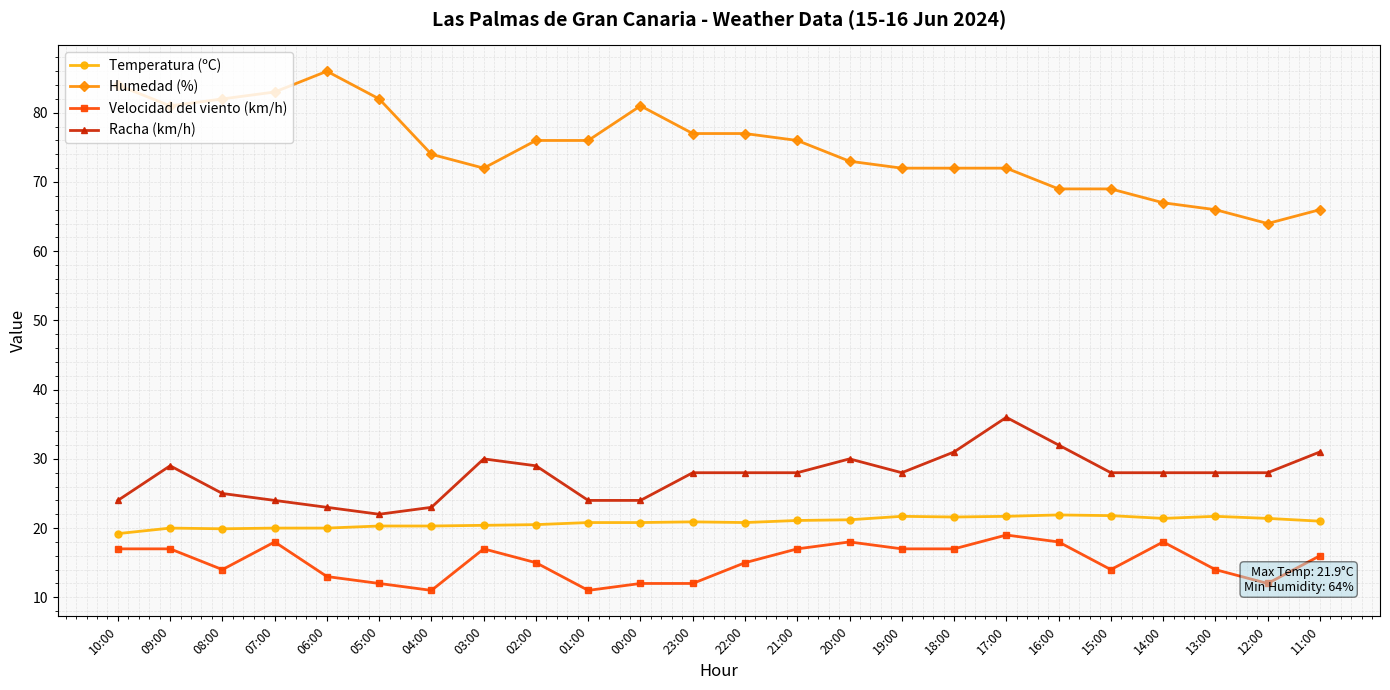

What is the difference between the maximum and minimum values in the Temperatura (ºC) series?

2.7